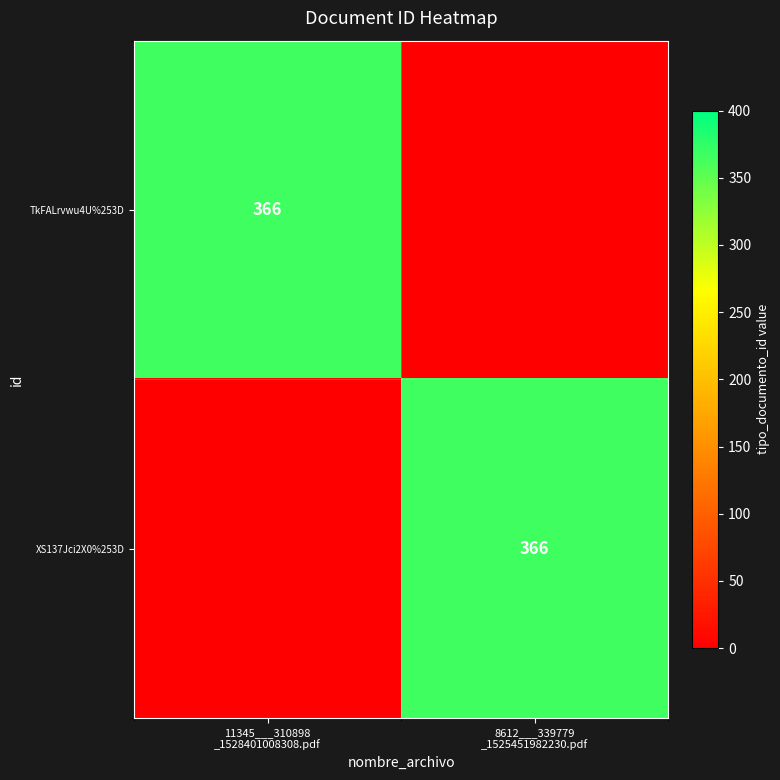

List the series in order of their peak value, lowest first.

TkFALrvwu4U%253D, XS137Jci2X0%253D